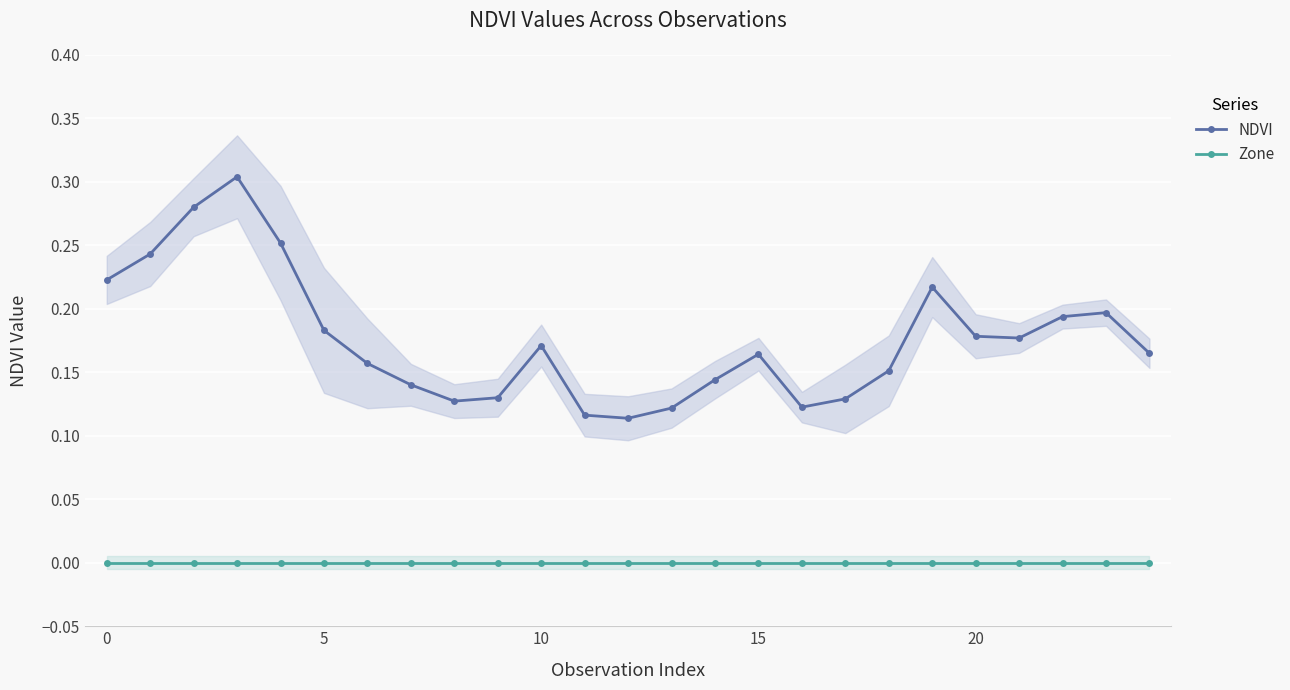

True or false: NDVI and Zone intersect in this chart.

False